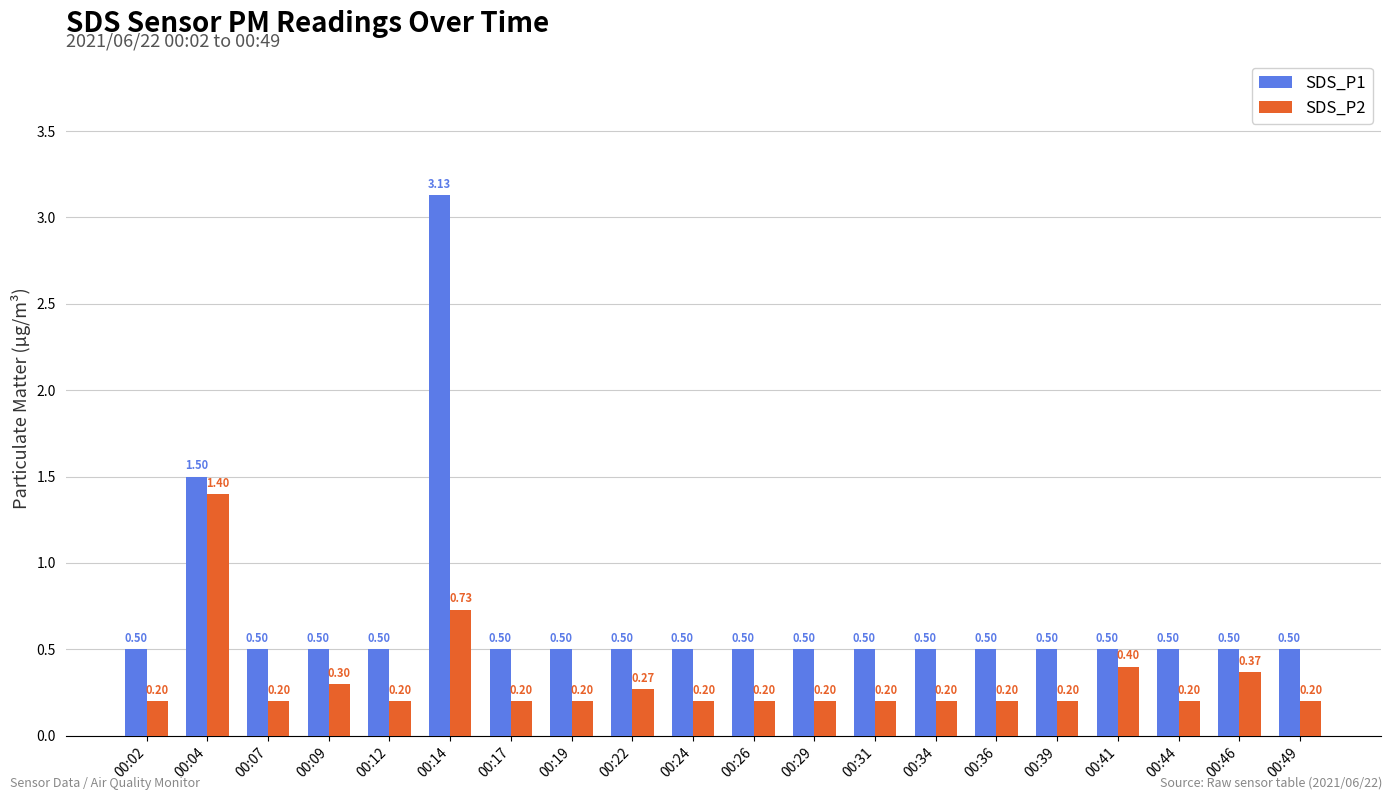

Between 00:09 and 00:41, which series saw the biggest shift?

SDS_P2